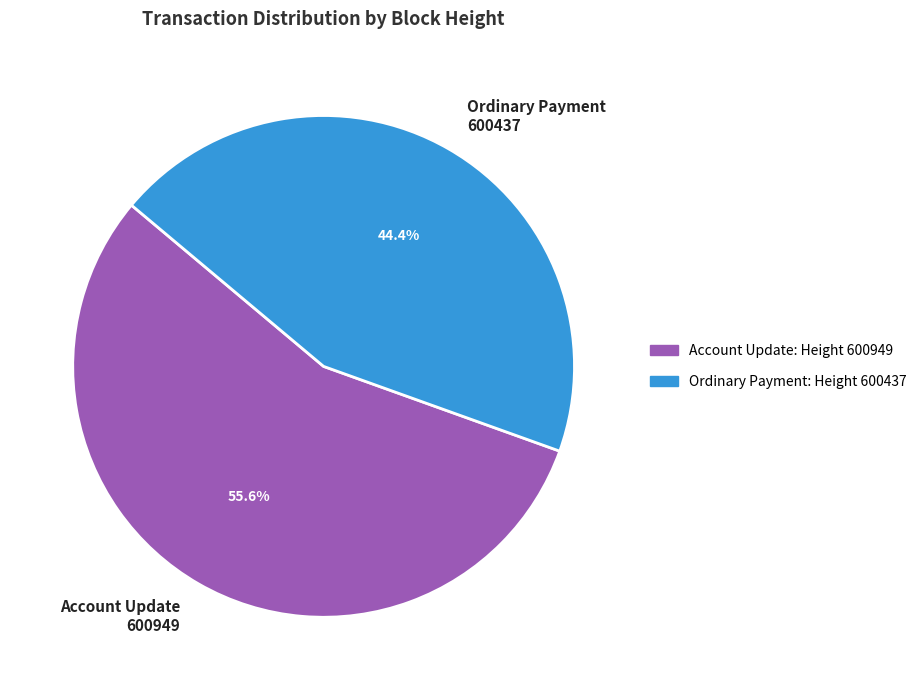

Combined, do Ordinary Payment 600437 and Account Update 600949 account for over 50%?

Yes